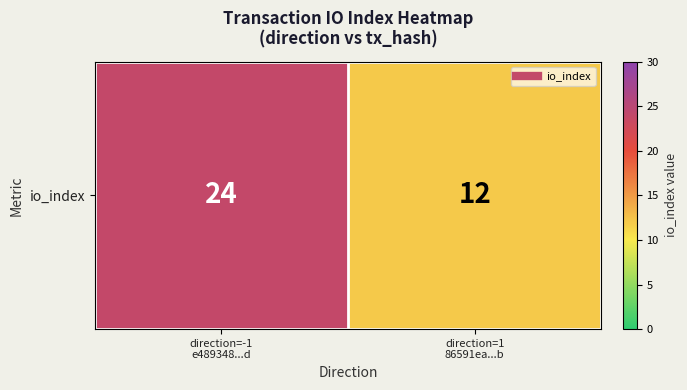

Is it true that the value at direction=-1
e489348...d is 34?

False